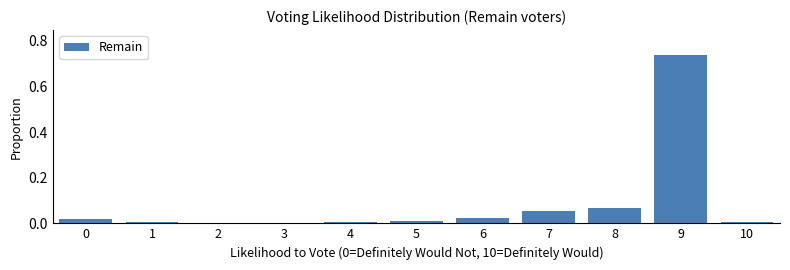

Which has a higher value, 9 or 8?

9